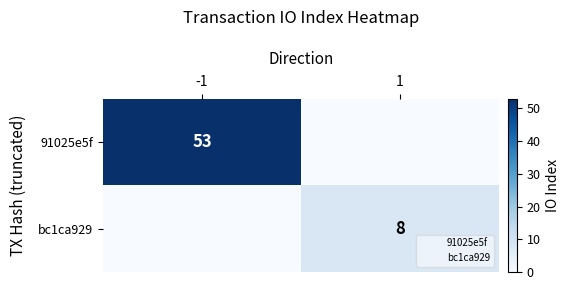

List the series in order of their peak value, lowest first.

bc1ca929, 91025e5f